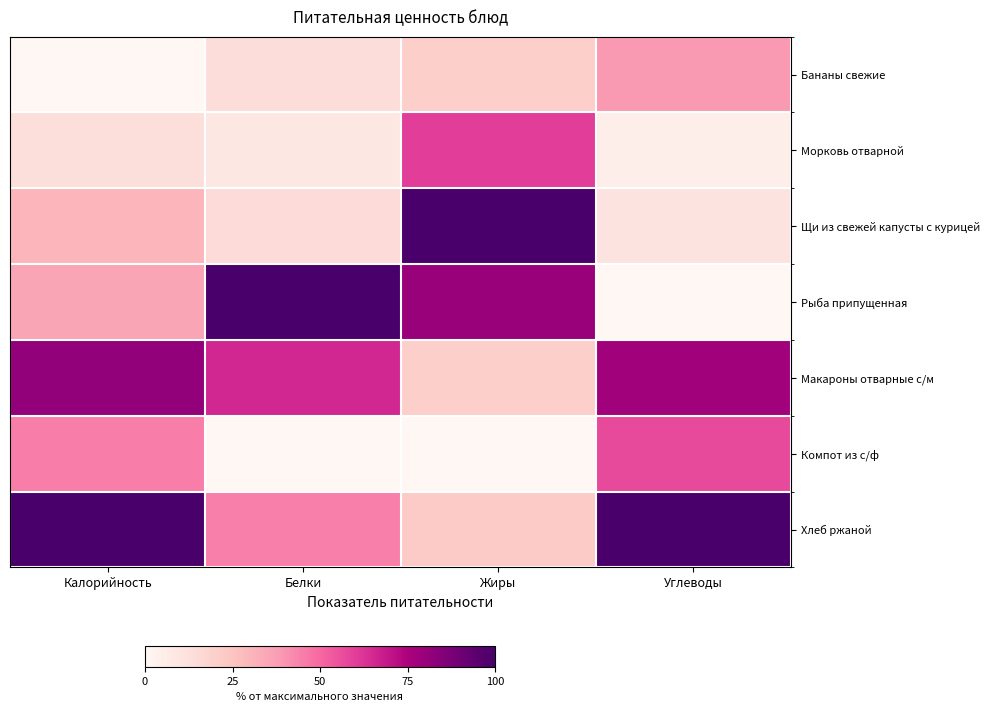

Which series has the largest range (max minus min)?

Рыба припущенная